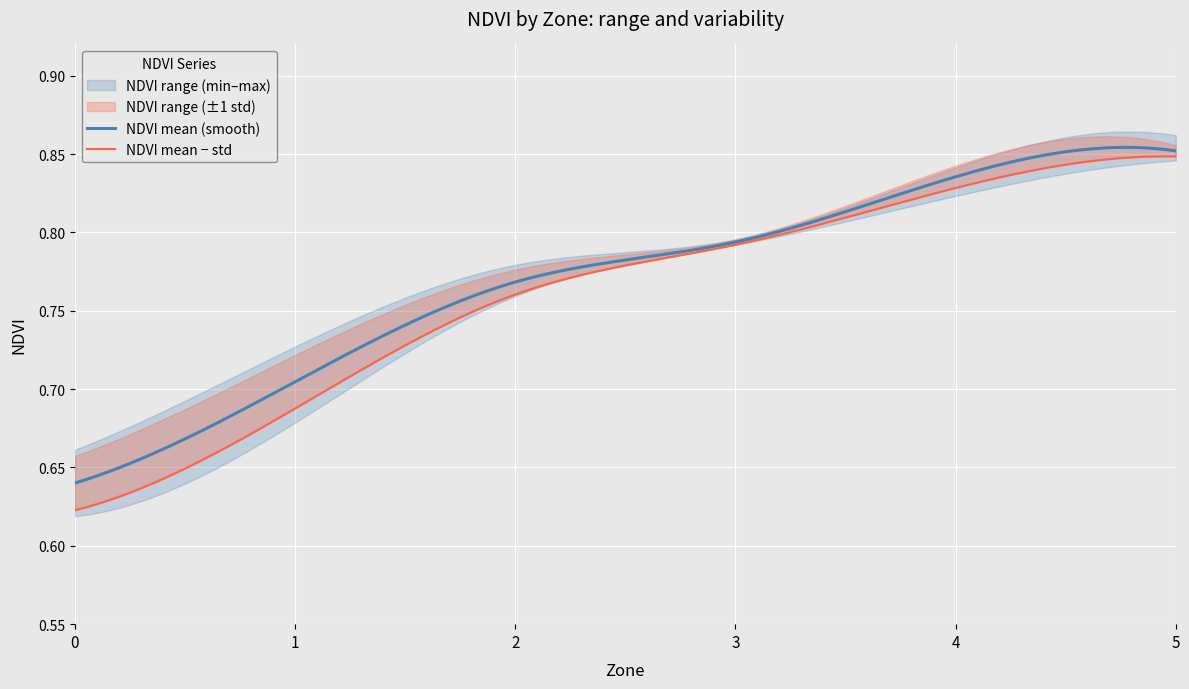

Rank the categories by Zone smooth (mean) value from highest to lowest.

5, 4, 3, 2, 1, 0